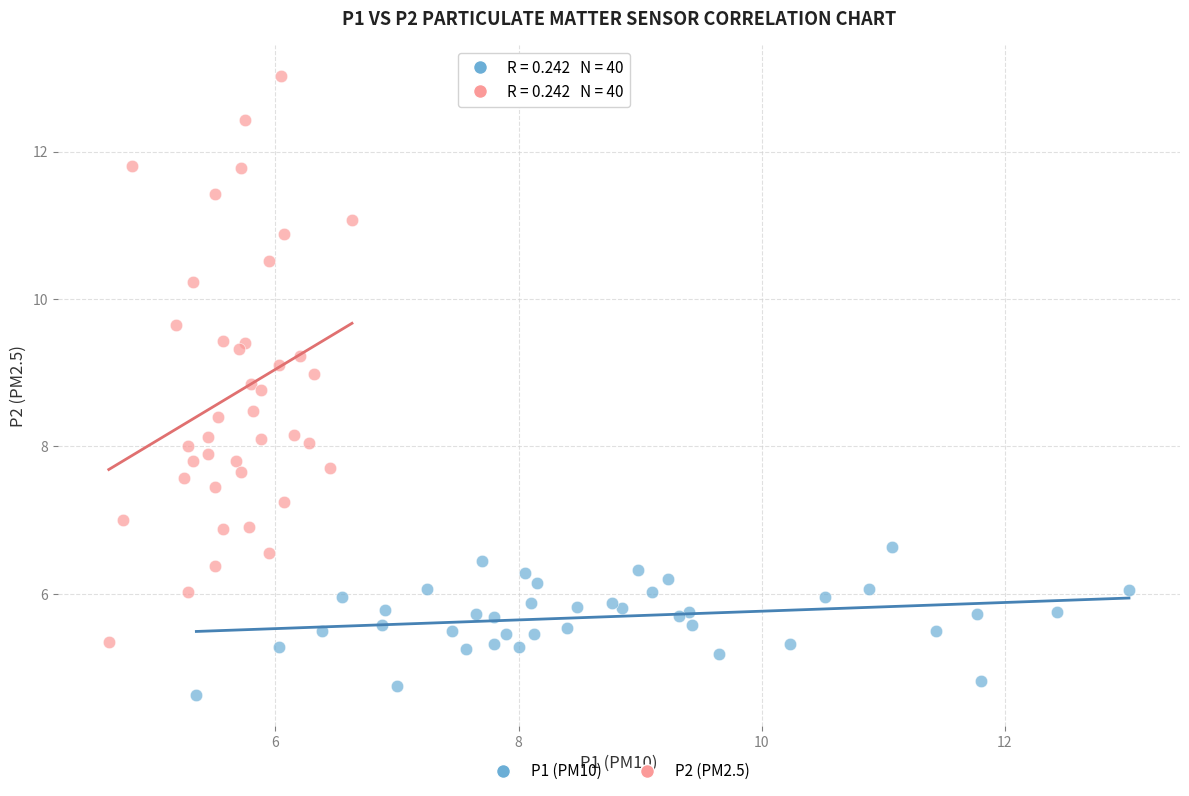

Which series has the largest Y range (max minus min)?

P2 (PM2.5)